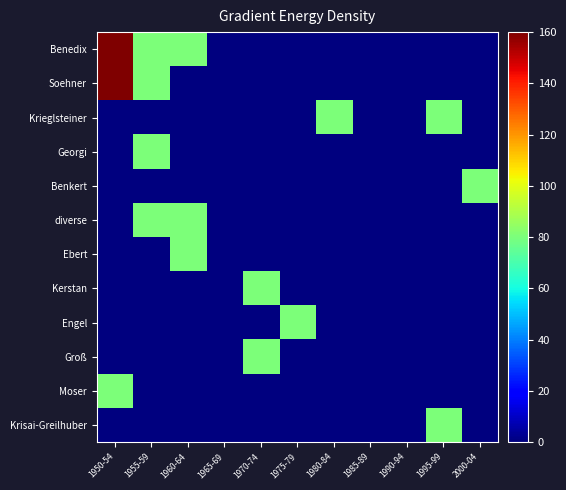

What is the maximum value shown in the chart?

240